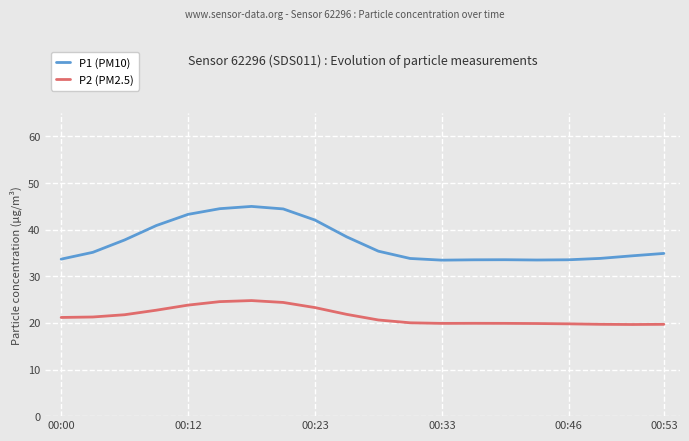

How many values in the P2 (PM2.5) series exceed 21?

10